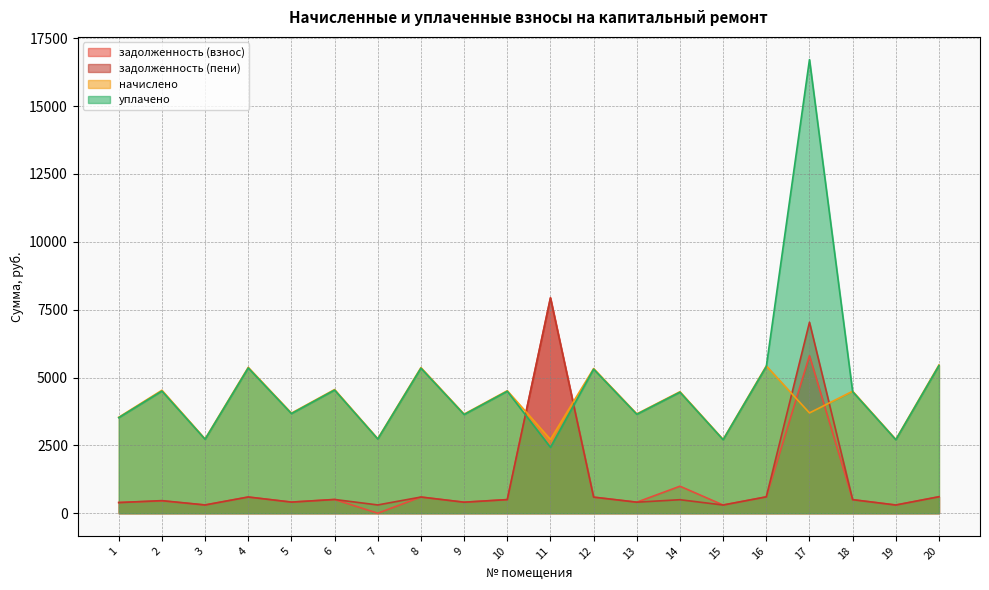

What is the difference between the maximum and minimum values in the задолженность (пени) series?

7623.5